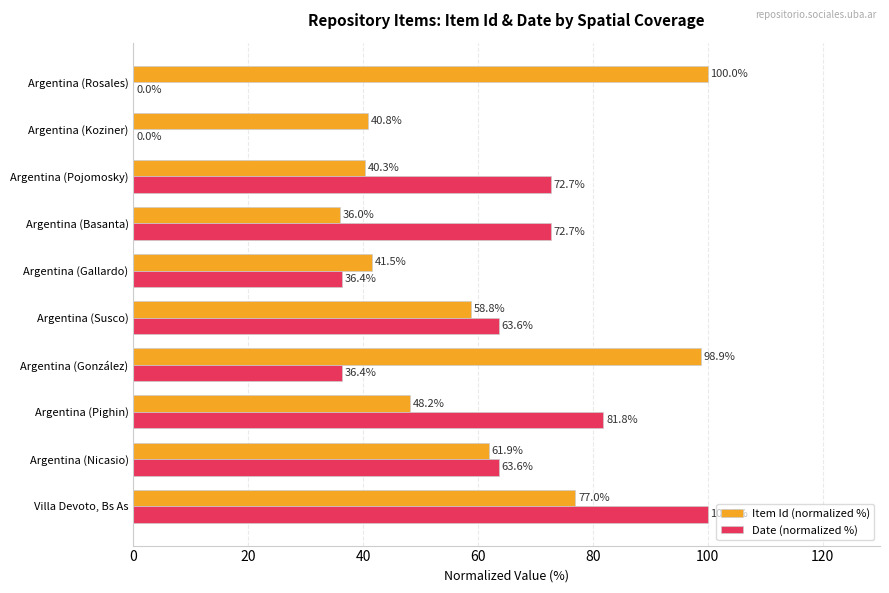

Is it true that Item Id (normalized %) equals 18.1 at Argentina (Basanta)?

False